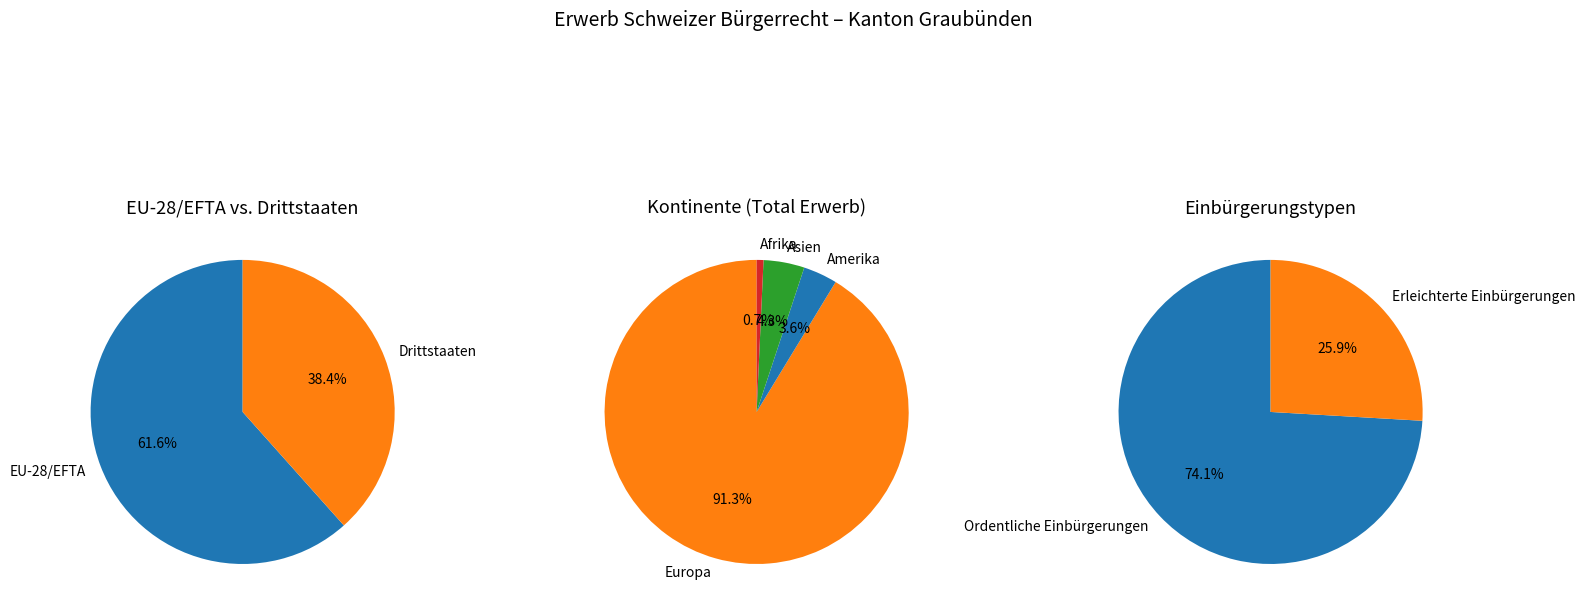

What percentage do Europa and Asien together represent?

95.7%